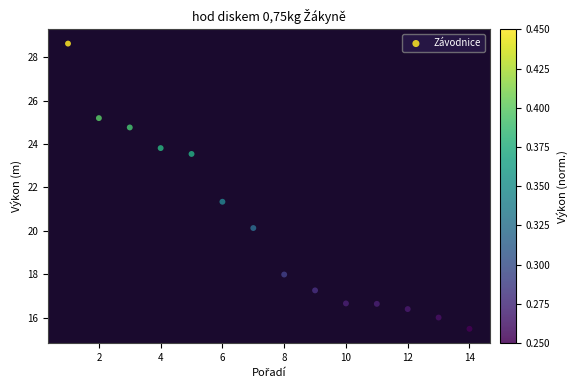

What Y value in the scatter plot is closest to 22?

21.3